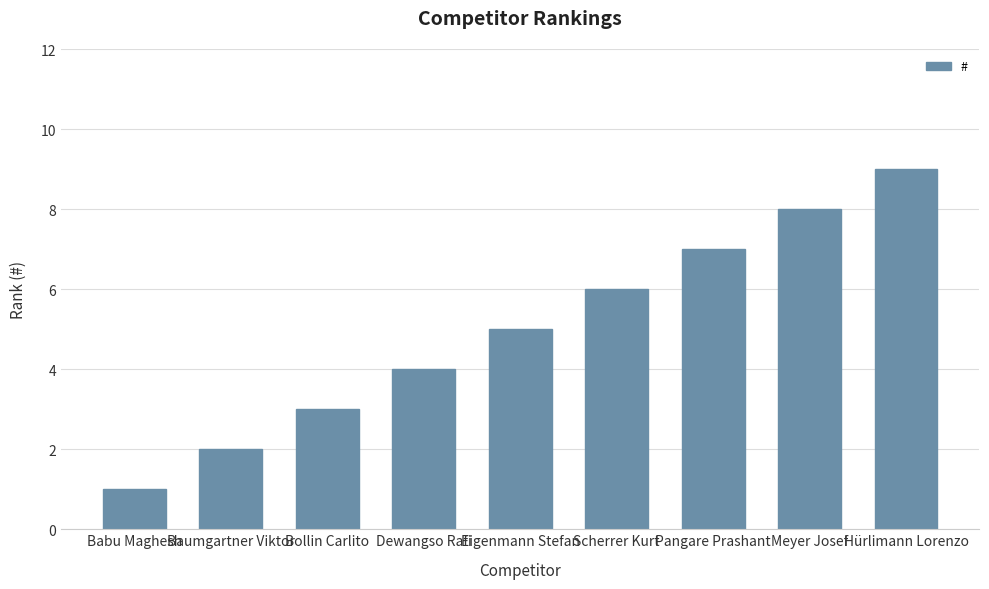

Which label corresponds to the largest value in the chart?

Hürlimann Lorenzo